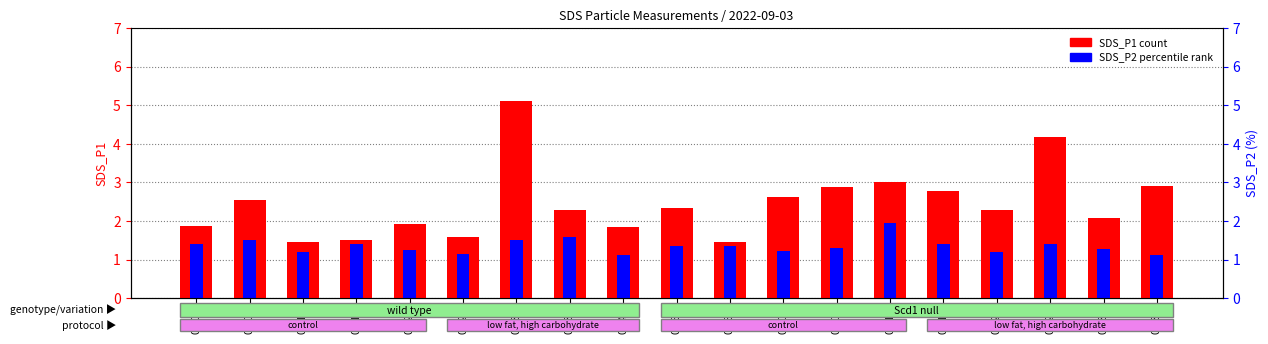

What value does the SDS_P1 series have at 01:34?

2.1